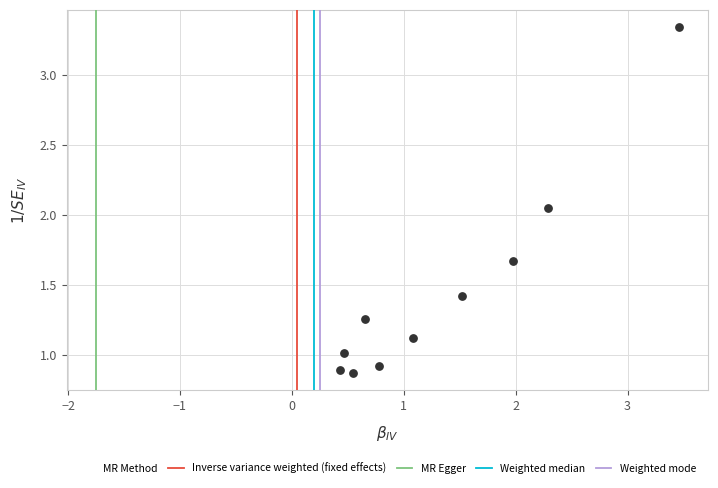

What is the range of Y values (max minus min)?

2.5